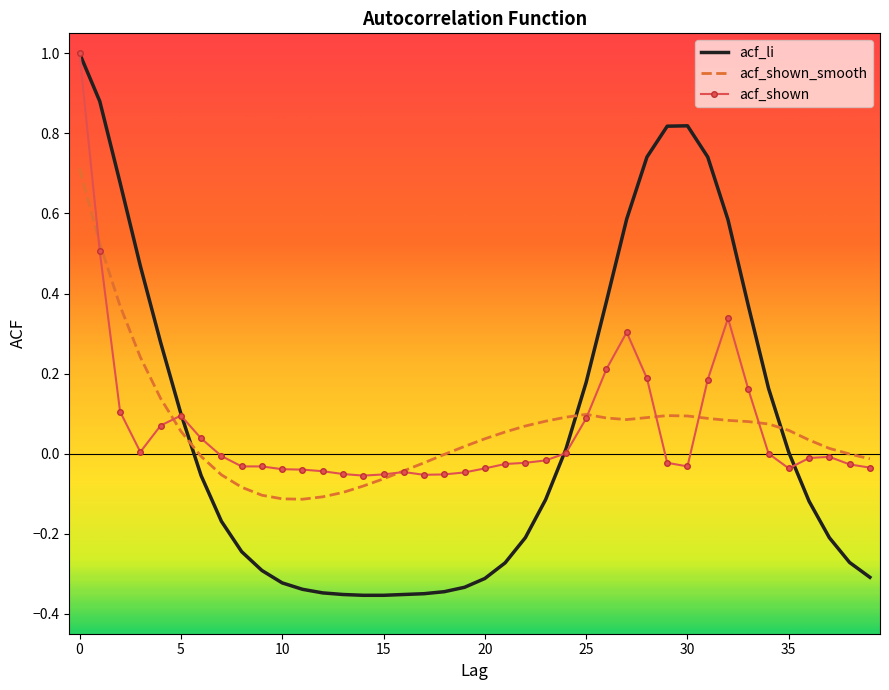

How many intersections are there between acf_li and acf_shown_smooth?

3